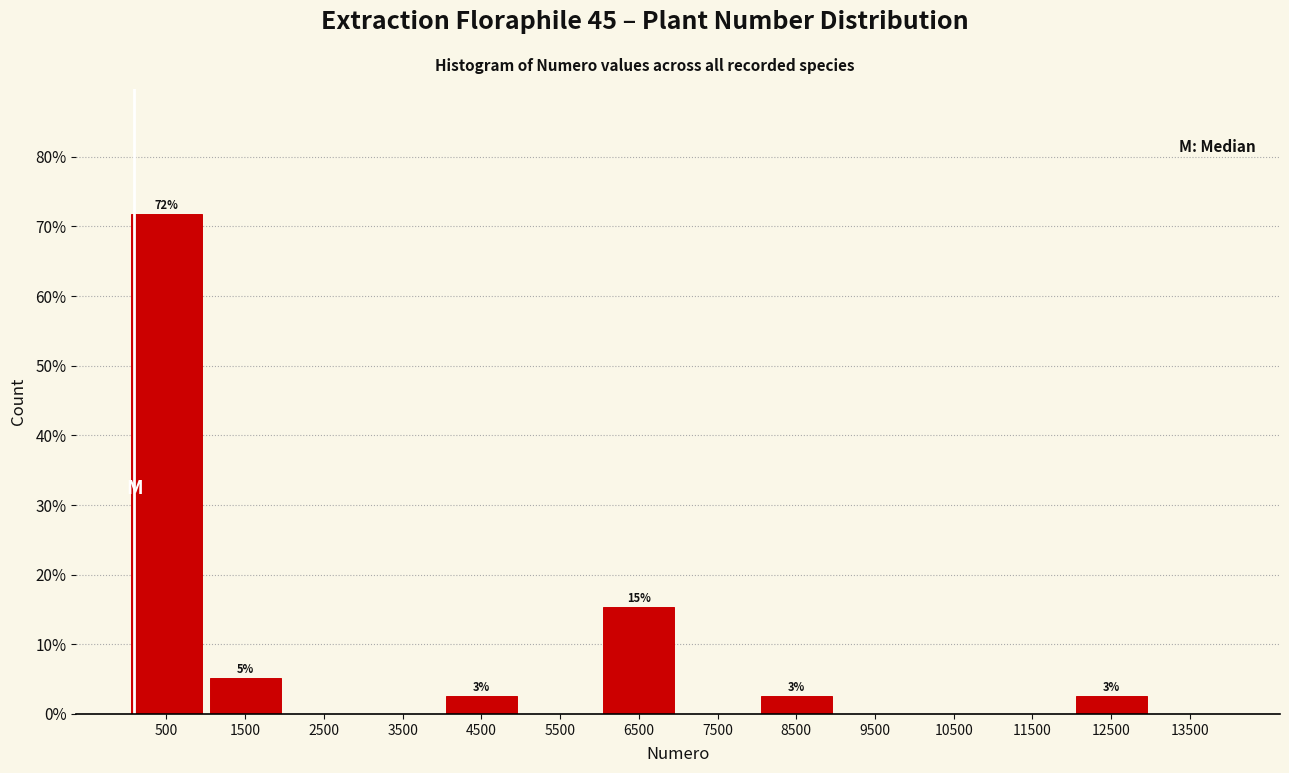

Which range on the x-axis has the tallest bar?

0 to 1000